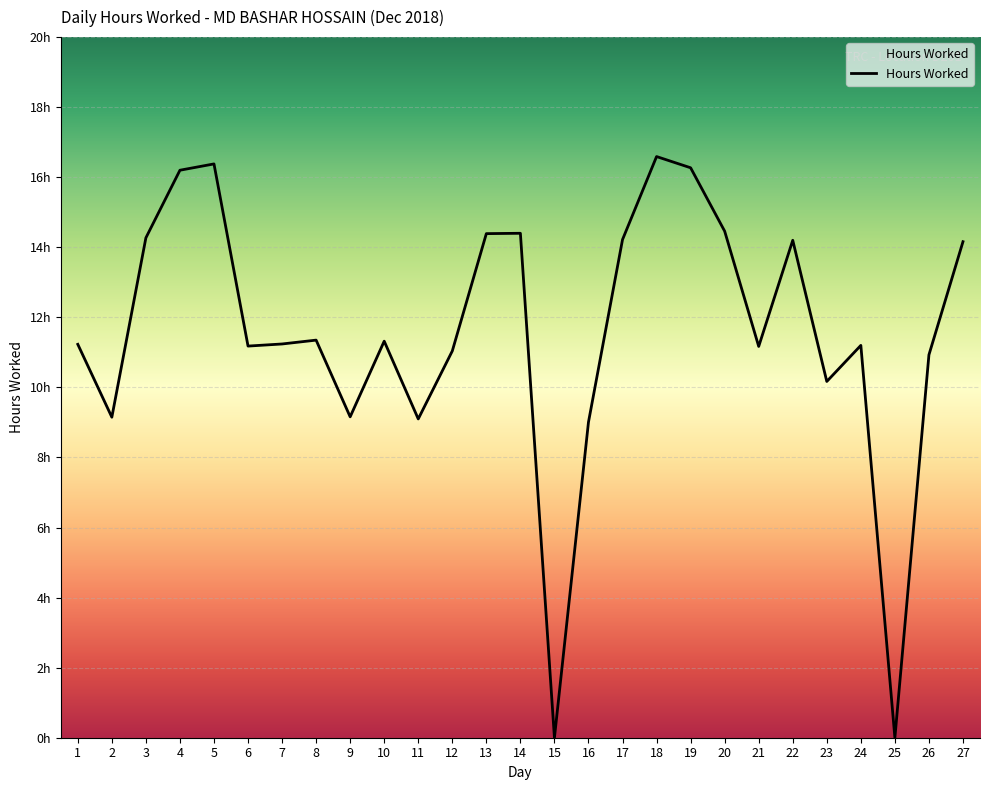

Rank the categories by value from lowest to highest.

15, 25, 16, 11, 2, 9, 23, 26, 12, 21, 6, 24, 1, 7, 10, 8, 27, 22, 17, 3, 13, 14, 20, 4, 19, 5, 18